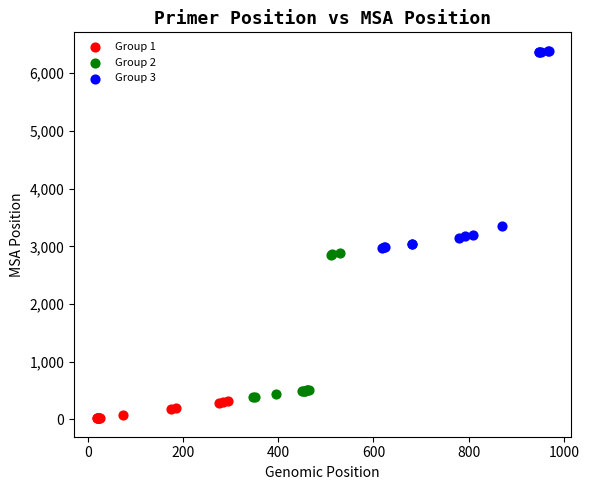

Which series reaches the maximum Y coordinate?

Group 3